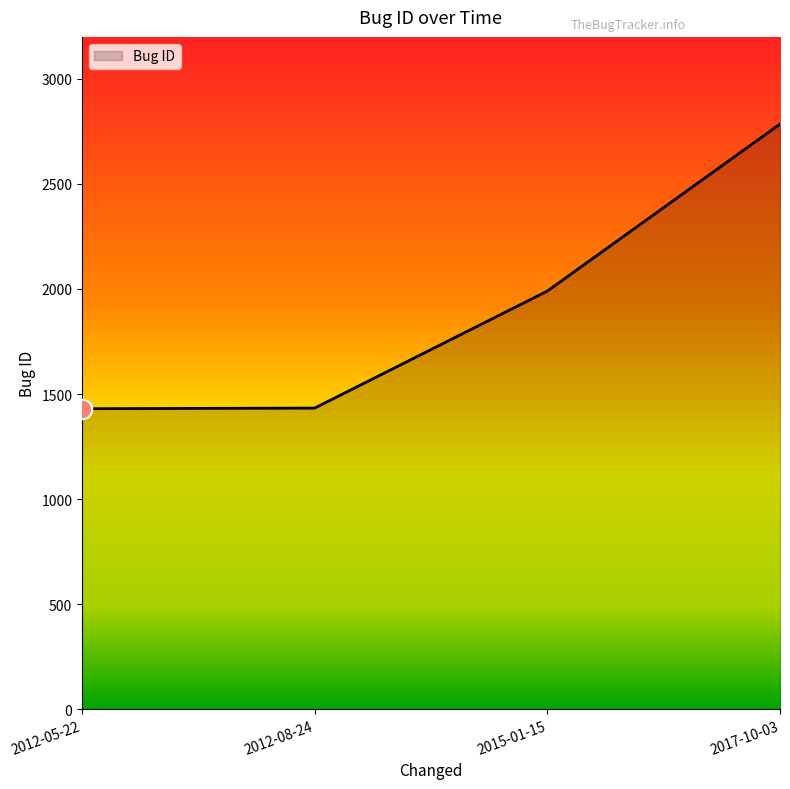

What is the ratio of the value at 2012-08-24 to the value at 2012-05-22?

1.0